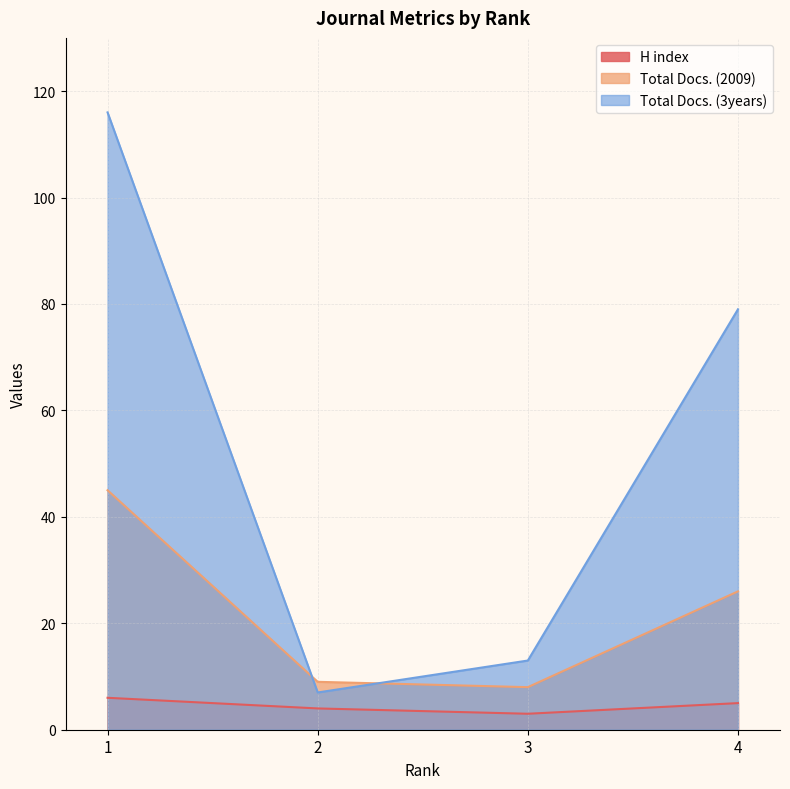

At which label does Total Docs. (2009) reach its peak?

1